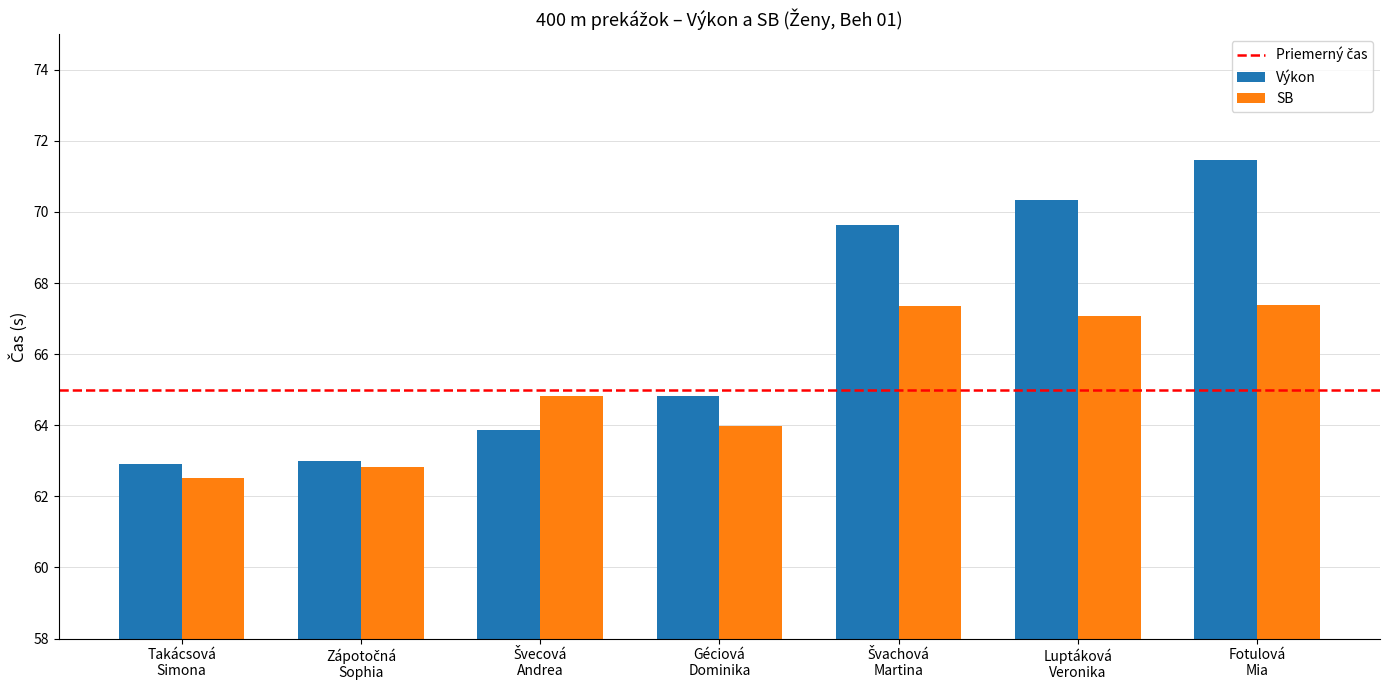

Which series has the largest range (max minus min)?

Výkon